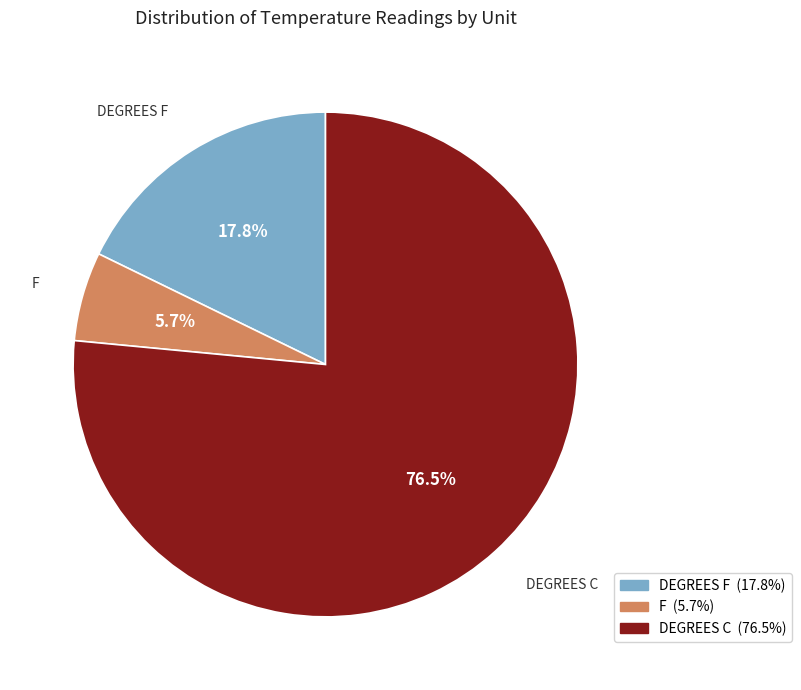

To the nearest percent, what is the difference between the largest and smallest slice percentages?

71%